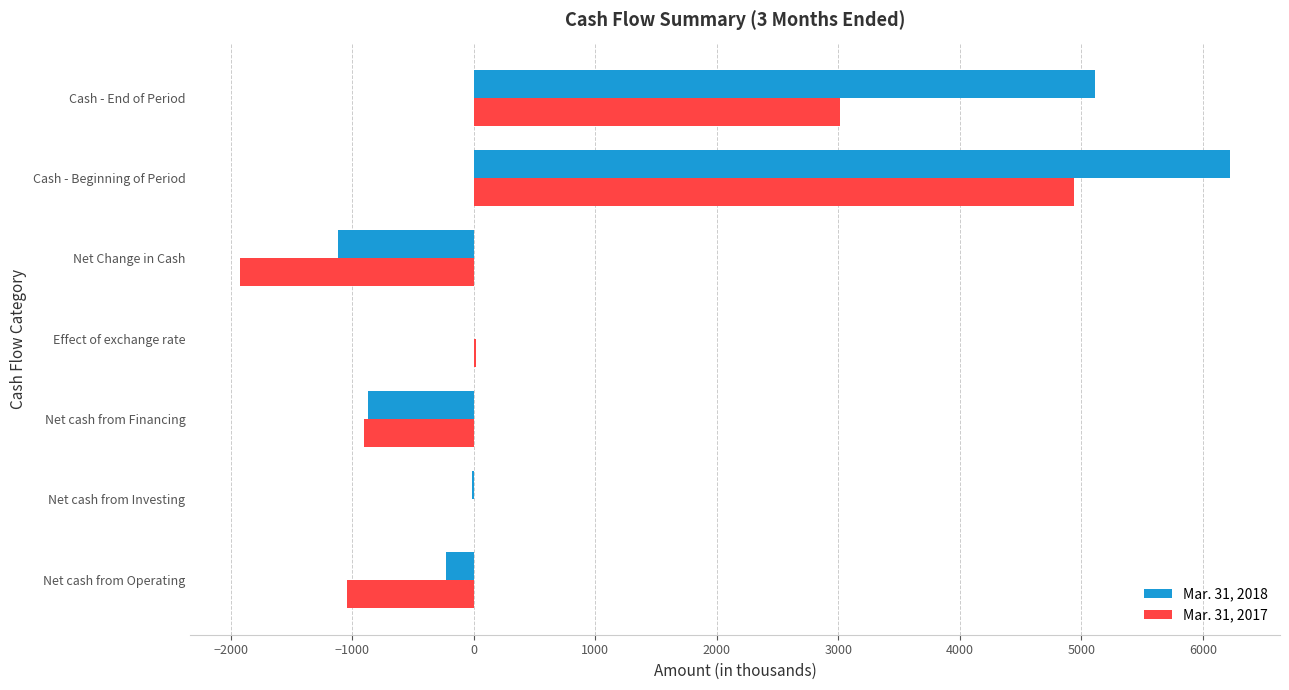

How many values in the Mar. 31, 2018 series exceed -14?

3